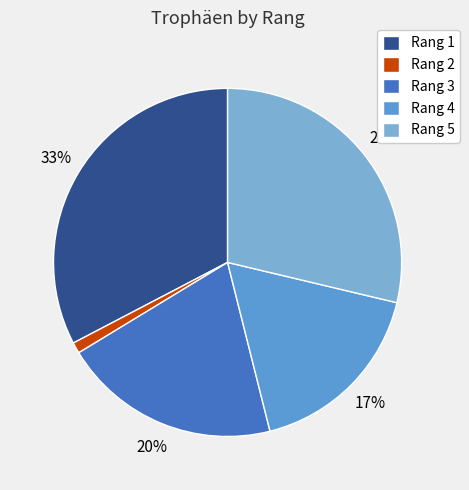

Rank the categories by value from lowest to highest.

Rang 2, Rang 4, Rang 3, Rang 5, Rang 1